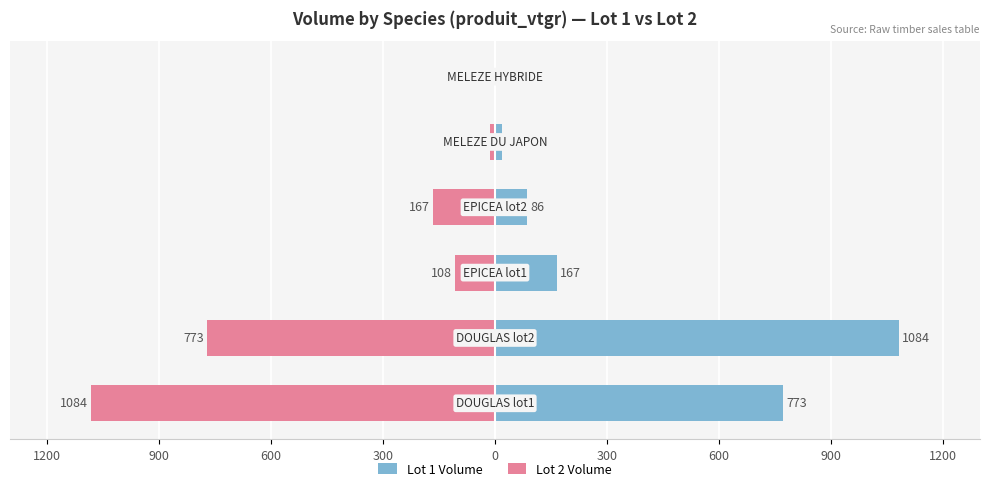

Which has a higher value, 600 or 300?

600